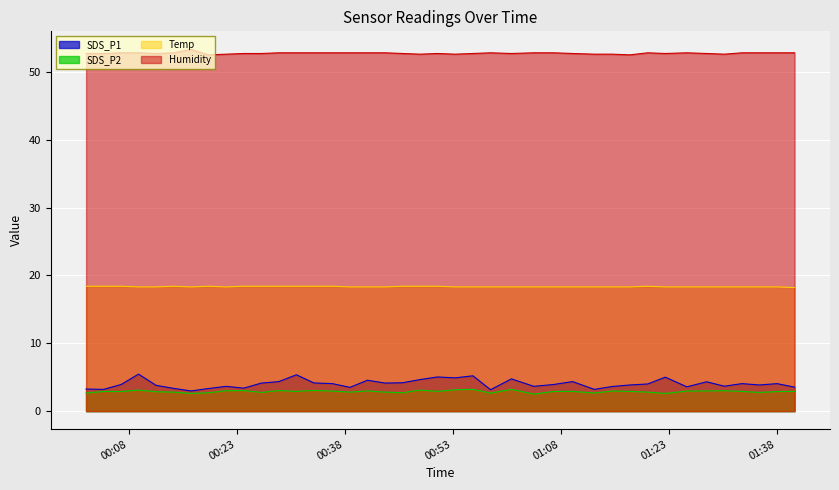

Reading right to left, what are all the values shown in this chart?

SDS_P1: 2023/05/02 01:40:29=3.5	2023/05/02 01:38:03=4.0	2023/05/02 01:35:37=3.9	2023/05/02 01:33:11=4.0	2023/05/02 01:30:43=3.7	2023/05/02 01:28:16=4.3	2023/05/02 01:25:31=3.6	2023/05/02 01:22:31=5.0	2023/05/02 01:20:05=4.0	2023/05/02 01:17:36=3.9	2023/05/02 01:15:10=3.6	2023/05/02 01:12:40=3.2	2023/05/02 01:09:39=4.3	2023/05/02 01:07:01=3.9	2023/05/02 01:04:15=3.6	2023/05/02 01:01:09=4.8	2023/05/02 00:58:15=3.1	2023/05/02 00:55:48=5.2	2023/05/02 00:53:20=4.9	2023/05/02 00:50:53=5.0	2023/05/02 00:48:28=4.7	2023/05/02 00:46:02=4.2	2023/05/02 00:43:36=4.1	2023/05/02 00:41:09=4.5	2023/05/02 00:38:43=3.5	2023/05/02 00:36:17=4.0	2023/05/02 00:33:43=4.2	2023/05/02 00:31:17=5.3	2023/05/02 00:28:51=4.3	2023/05/02 00:26:25=4.1	2023/05/02 00:23:58=3.4	2023/05/02 00:21:32=3.6	2023/05/02 00:19:05=3.3	2023/05/02 00:16:39=3.0	2023/05/02 00:14:13=3.4	2023/05/02 00:11:47=3.8	2023/05/02 00:09:21=5.5	2023/05/02 00:06:56=3.9	2023/05/02 00:04:30=3.2	2023/05/02 00:02:04=3.2
SDS_P2: 2023/05/02 01:40:29=2.9	2023/05/02 01:38:03=2.9	2023/05/02 01:35:37=2.8	2023/05/02 01:33:11=2.9	2023/05/02 01:30:43=3.0	2023/05/02 01:28:16=3.0	2023/05/02 01:25:31=3.0	2023/05/02 01:22:31=2.6	2023/05/02 01:20:05=2.8	2023/05/02 01:17:36=2.9	2023/05/02 01:15:10=3.0	2023/05/02 01:12:40=2.7	2023/05/02 01:09:39=2.9	2023/05/02 01:07:01=2.9	2023/05/02 01:04:15=2.5	2023/05/02 01:01:09=3.2	2023/05/02 00:58:15=2.6	2023/05/02 00:55:48=3.2	2023/05/02 00:53:20=3.1	2023/05/02 00:50:53=2.9	2023/05/02 00:48:28=3.1	2023/05/02 00:46:02=2.7	2023/05/02 00:43:36=2.8	2023/05/02 00:41:09=3.0	2023/05/02 00:38:43=2.8	2023/05/02 00:36:17=3.0	2023/05/02 00:33:43=3.0	2023/05/02 00:31:17=2.9	2023/05/02 00:28:51=3.0	2023/05/02 00:26:25=2.8	2023/05/02 00:23:58=3.0	2023/05/02 00:21:32=3.0	2023/05/02 00:19:05=2.7	2023/05/02 00:16:39=2.6	2023/05/02 00:14:13=2.8	2023/05/02 00:11:47=2.9	2023/05/02 00:09:21=3.1	2023/05/02 00:06:56=2.9	2023/05/02 00:04:30=2.9	2023/05/02 00:02:04=2.7
Temp: 2023/05/02 01:40:29=18.2	2023/05/02 01:38:03=18.3	2023/05/02 01:35:37=18.3	2023/05/02 01:33:11=18.3	2023/05/02 01:30:43=18.3	2023/05/02 01:28:16=18.3	2023/05/02 01:25:31=18.3	2023/05/02 01:22:31=18.3	2023/05/02 01:20:05=18.4	2023/05/02 01:17:36=18.3	2023/05/02 01:15:10=18.3	2023/05/02 01:12:40=18.3	2023/05/02 01:09:39=18.3	2023/05/02 01:07:01=18.3	2023/05/02 01:04:15=18.3	2023/05/02 01:01:09=18.3	2023/05/02 00:58:15=18.3	2023/05/02 00:55:48=18.3	2023/05/02 00:53:20=18.3	2023/05/02 00:50:53=18.4	2023/05/02 00:48:28=18.4	2023/05/02 00:46:02=18.4	2023/05/02 00:43:36=18.3	2023/05/02 00:41:09=18.3	2023/05/02 00:38:43=18.3	2023/05/02 00:36:17=18.4	2023/05/02 00:33:43=18.4	2023/05/02 00:31:17=18.4	2023/05/02 00:28:51=18.4	2023/05/02 00:26:25=18.4	2023/05/02 00:23:58=18.4	2023/05/02 00:21:32=18.3	2023/05/02 00:19:05=18.4	2023/05/02 00:16:39=18.3	2023/05/02 00:14:13=18.4	2023/05/02 00:11:47=18.3	2023/05/02 00:09:21=18.3	2023/05/02 00:06:56=18.4	2023/05/02 00:04:30=18.4	2023/05/02 00:02:04=18.4
Humidity: 2023/05/02 01:40:29=52.8	2023/05/02 01:38:03=52.8	2023/05/02 01:35:37=52.8	2023/05/02 01:33:11=52.8	2023/05/02 01:30:43=52.6	2023/05/02 01:28:16=52.7	2023/05/02 01:25:31=52.8	2023/05/02 01:22:31=52.7	2023/05/02 01:20:05=52.8	2023/05/02 01:17:36=52.5	2023/05/02 01:15:10=52.6	2023/05/02 01:12:40=52.6	2023/05/02 01:09:39=52.7	2023/05/02 01:07:01=52.8	2023/05/02 01:04:15=52.8	2023/05/02 01:01:09=52.7	2023/05/02 00:58:15=52.8	2023/05/02 00:55:48=52.7	2023/05/02 00:53:20=52.6	2023/05/02 00:50:53=52.7	2023/05/02 00:48:28=52.6	2023/05/02 00:46:02=52.7	2023/05/02 00:43:36=52.8	2023/05/02 00:41:09=52.8	2023/05/02 00:38:43=52.8	2023/05/02 00:36:17=52.8	2023/05/02 00:33:43=52.8	2023/05/02 00:31:17=52.8	2023/05/02 00:28:51=52.8	2023/05/02 00:26:25=52.7	2023/05/02 00:23:58=52.7	2023/05/02 00:21:32=52.6	2023/05/02 00:19:05=52.5	2023/05/02 00:16:39=53.3	2023/05/02 00:14:13=52.8	2023/05/02 00:11:47=52.7	2023/05/02 00:09:21=52.8	2023/05/02 00:06:56=52.8	2023/05/02 00:04:30=52.7	2023/05/02 00:02:04=52.7